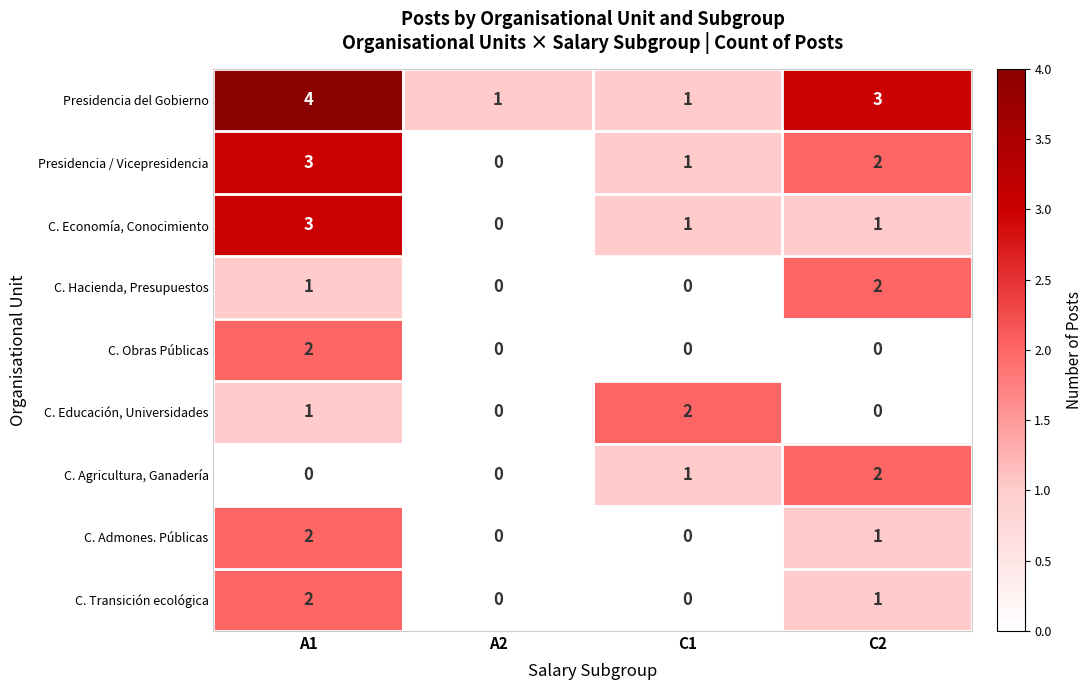

Count the Presidencia / Vicepresidencia values in the range 1 to 3.

3